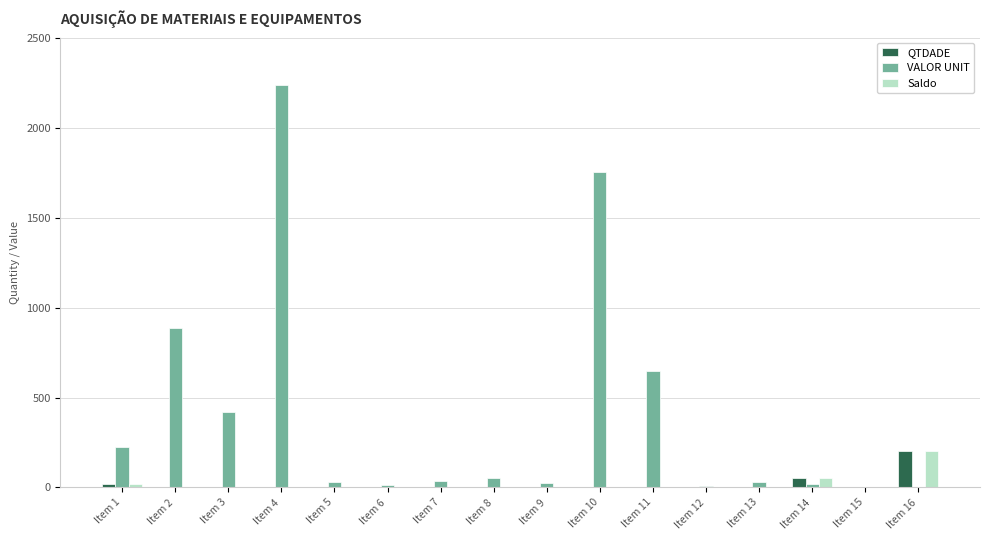

Which series has the largest total across all categories?

VALOR UNIT